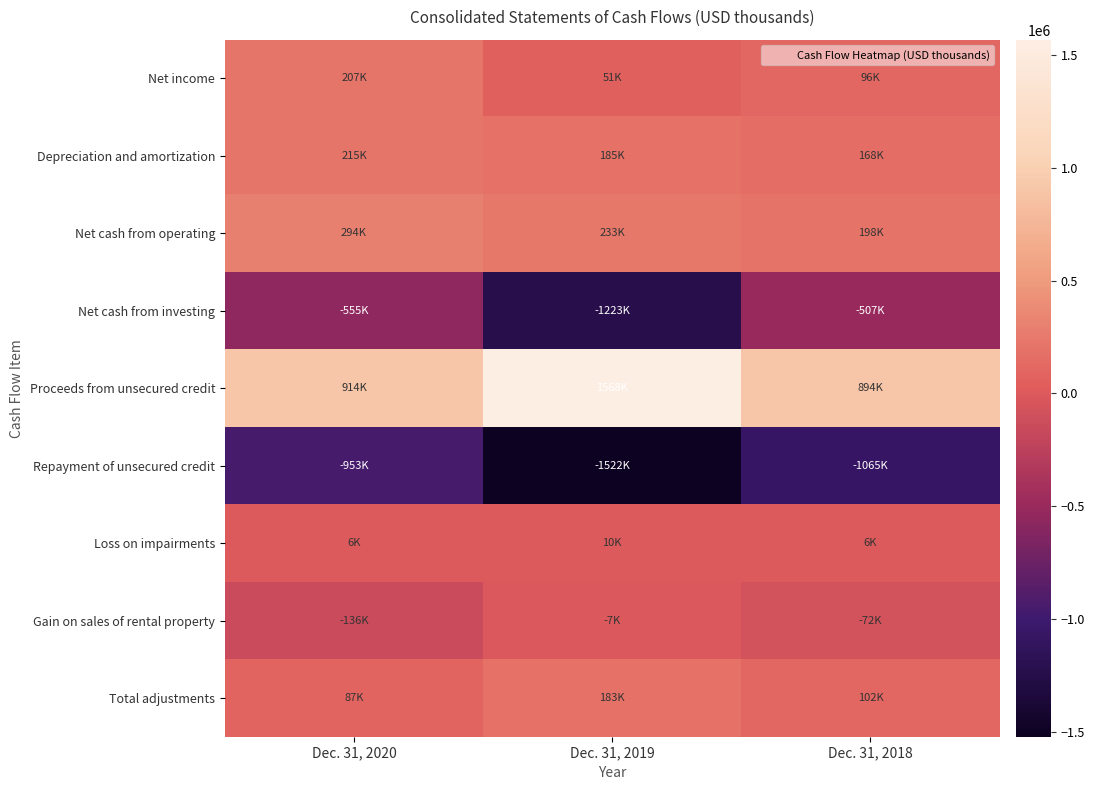

What is the difference between the highest and lowest values at Dec. 31, 2019?

3090500